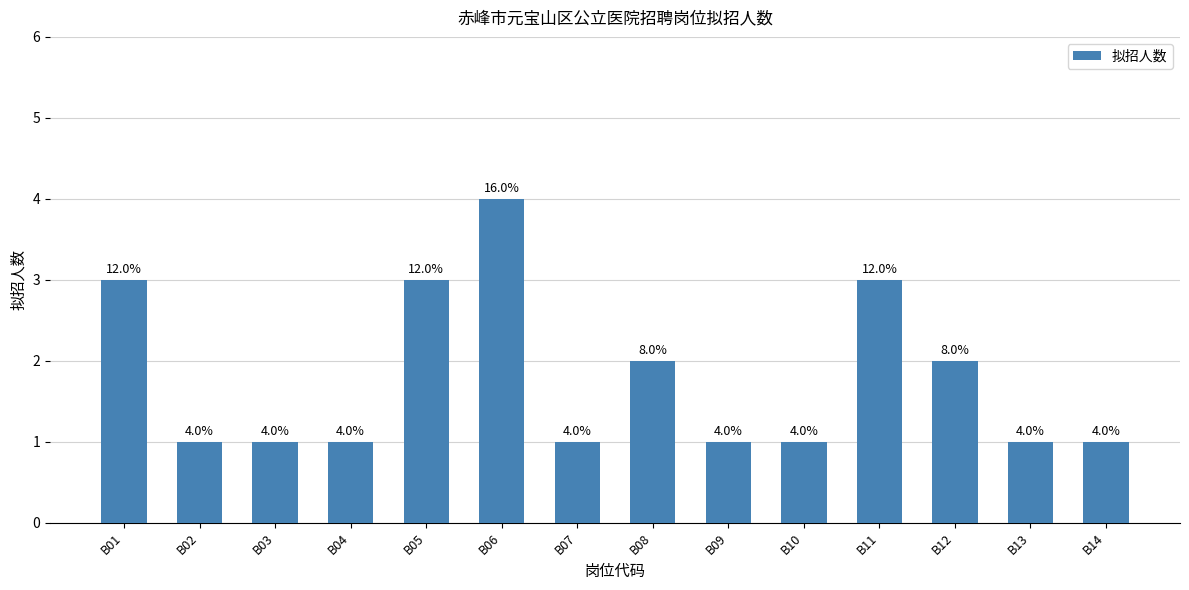

Reading right to left, extract all data points from this chart.

B14=1	B13=1	B12=2	B11=3	B10=1	B09=1	B08=2	B07=1	B06=4	B05=3	B04=1	B03=1	B02=1	B01=3